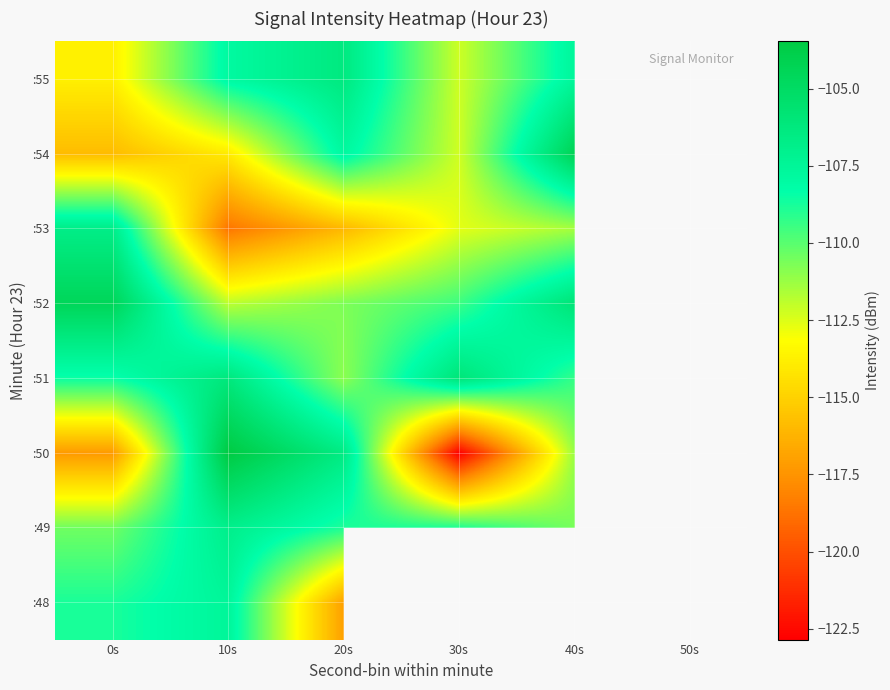

True or false: :52 has a value of -161.6 at 50s.

False